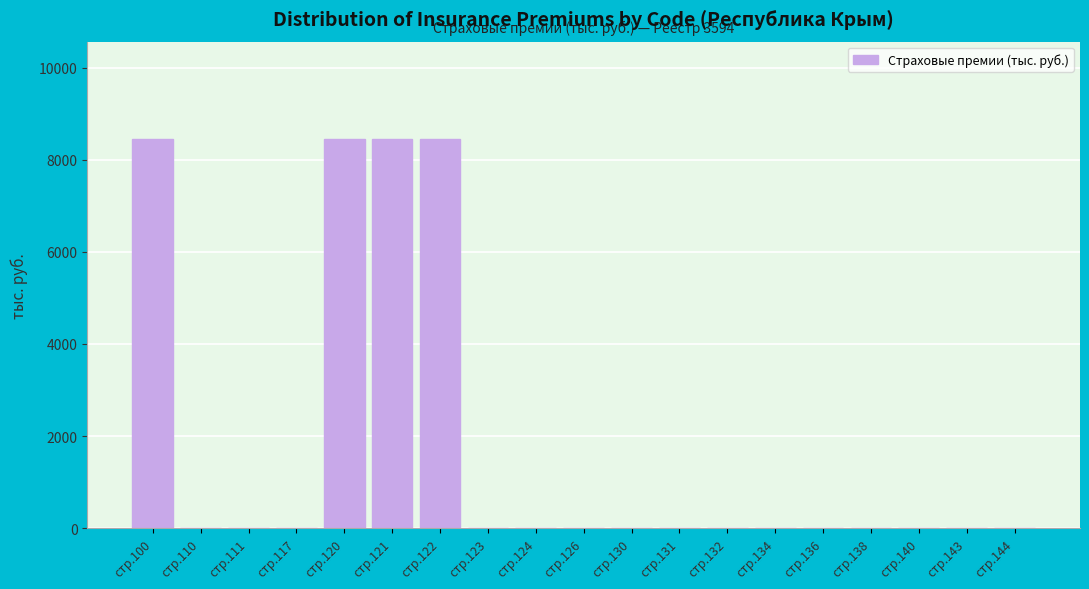

Reading left to right, extract all data points from this chart.

стр.100=8450.9	стр.110=0.0	стр.111=0.0	стр.117=0.0	стр.120=8450.9	стр.121=8450.9	стр.122=8450.9	стр.123=0.0	стр.124=0.0	стр.126=0.0	стр.130=0.0	стр.131=0.0	стр.132=0.0	стр.134=0.0	стр.136=0.0	стр.138=0.0	стр.140=0.0	стр.143=0.0	стр.144=0.0